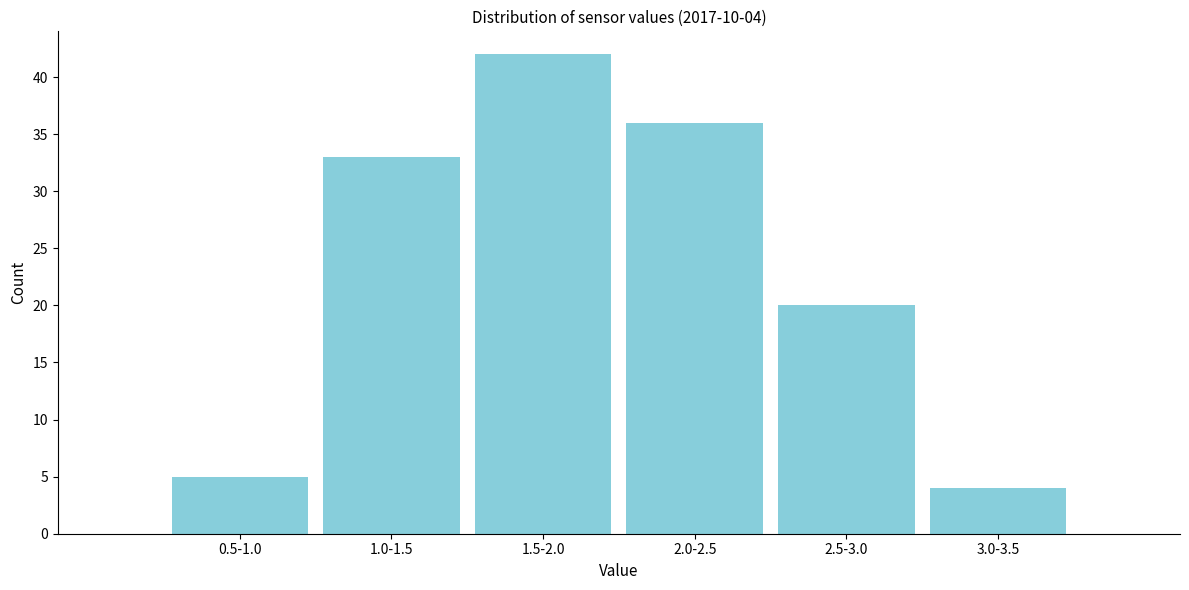

Reading left to right, extract all data points from this chart.

0.5-1.0=5	1.0-1.5=33	1.5-2.0=42	2.0-2.5=36	2.5-3.0=20	3.0-3.5=4